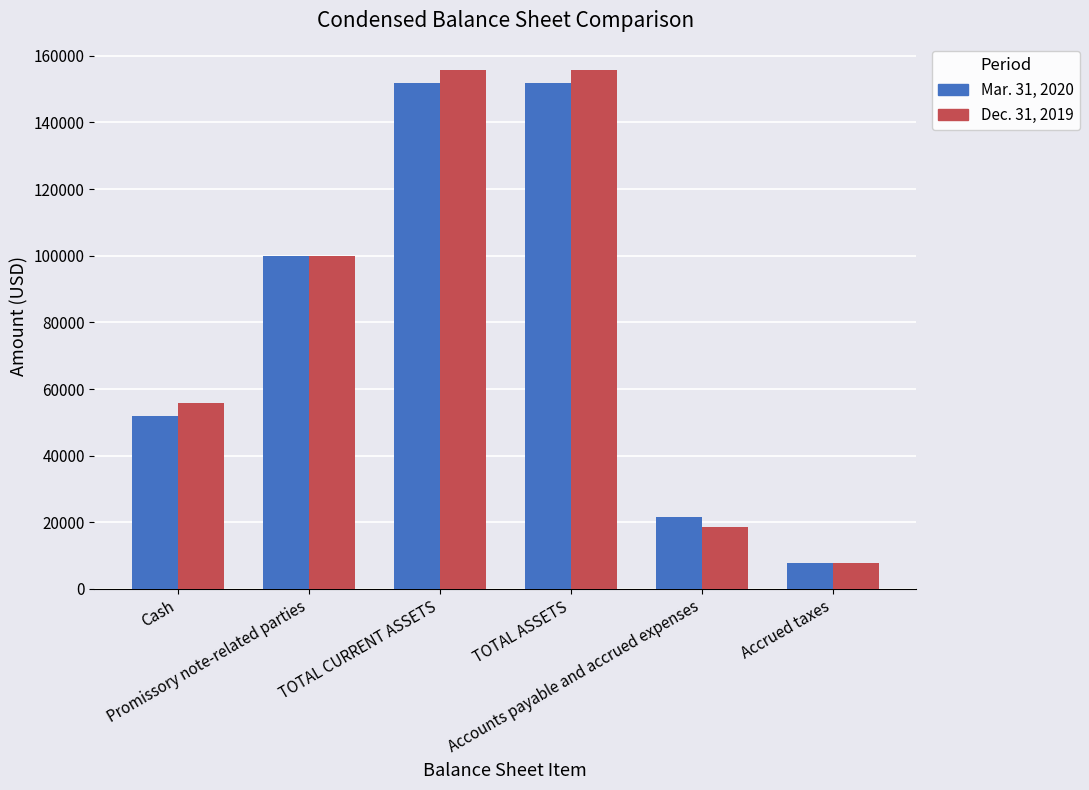

Which label corresponds to the smallest value in the chart?

Accrued taxes